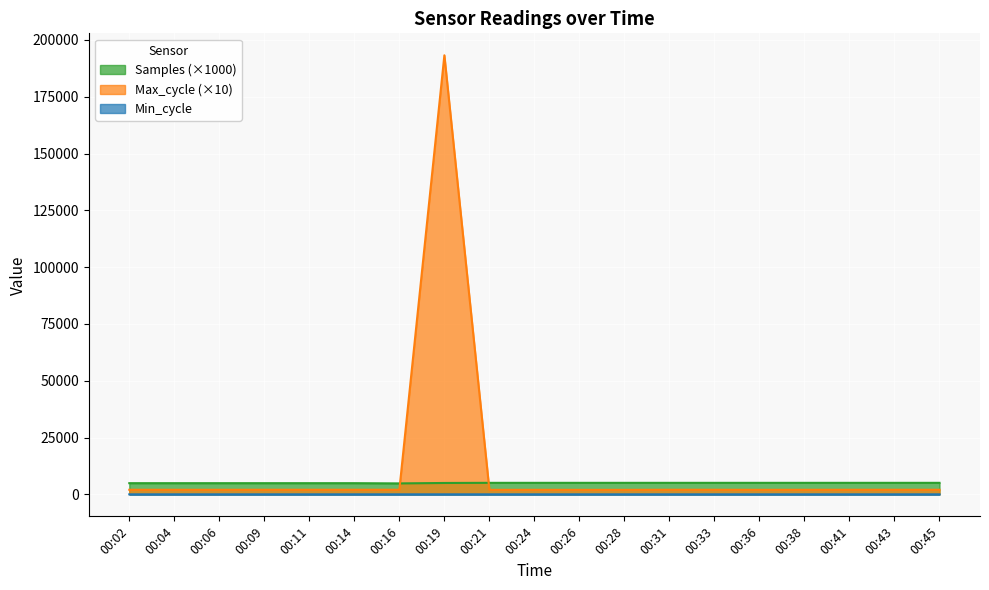

At which category does Max_cycle reach its first local peak?

00:11